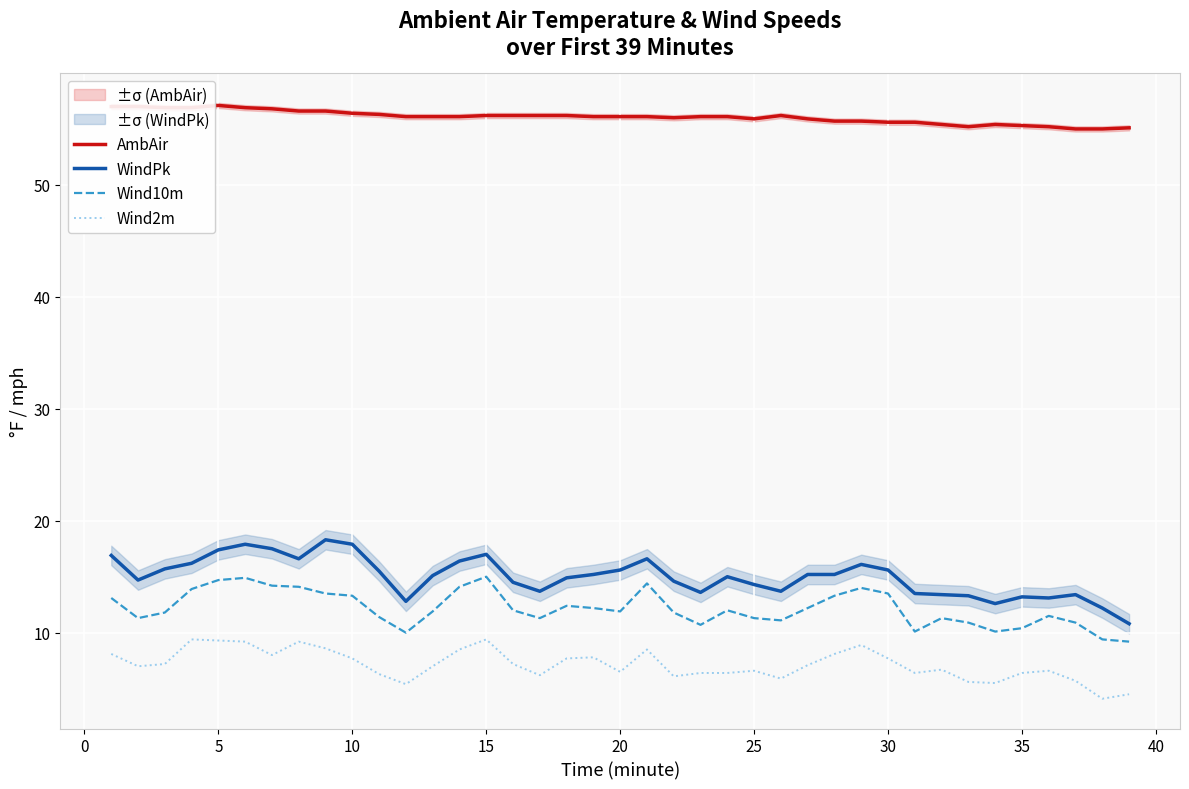

How many categories are shown in the chart?

39